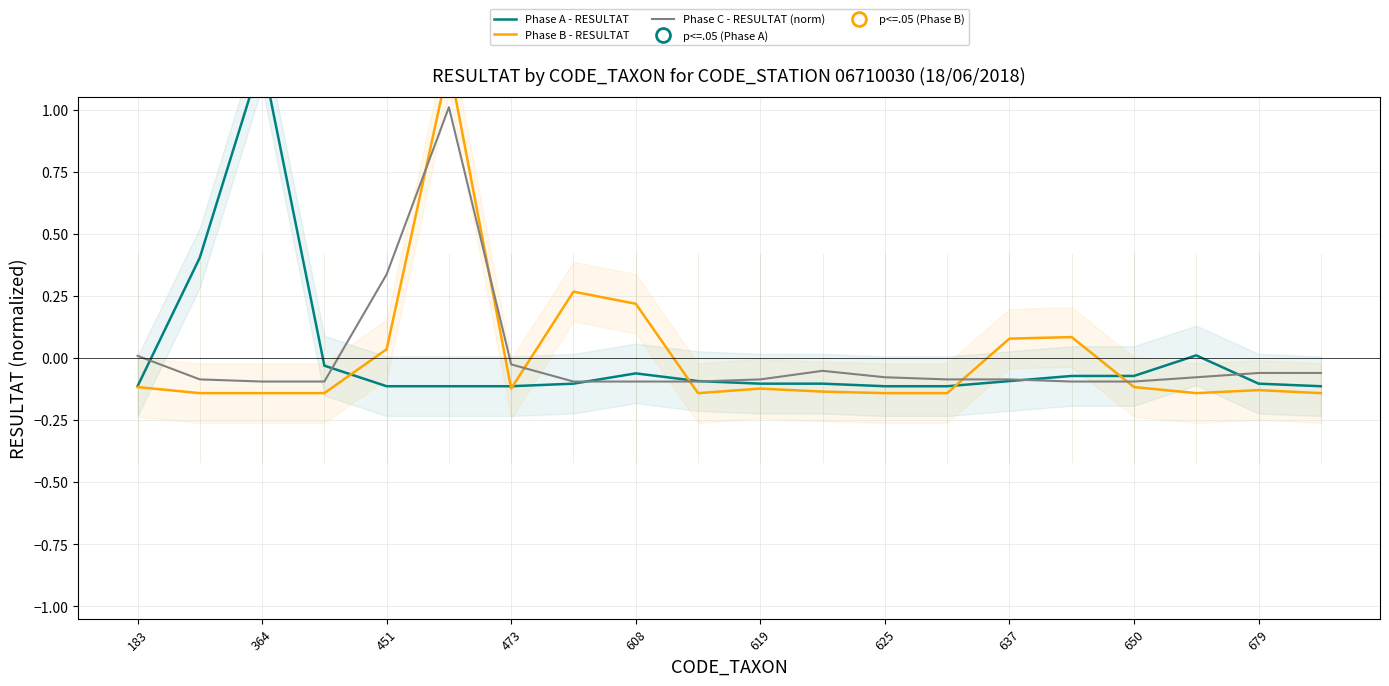

Rank the series by their maximum value, from lowest to highest.

Phase C - RESULTAT (norm), Phase B - RESULTAT, Phase A - RESULTAT